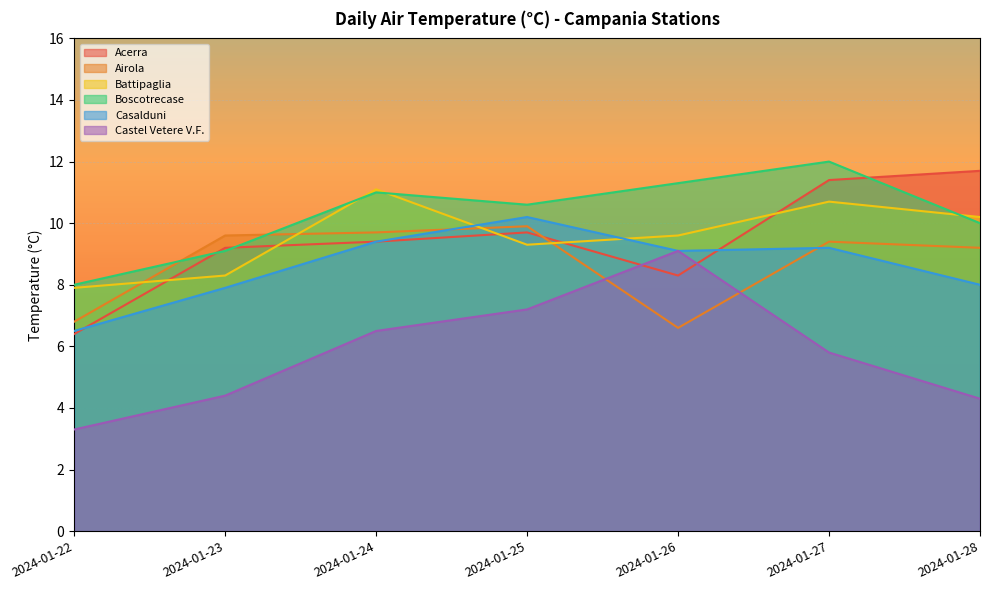

Where does the Acerra series first go above 9?

2024-01-23